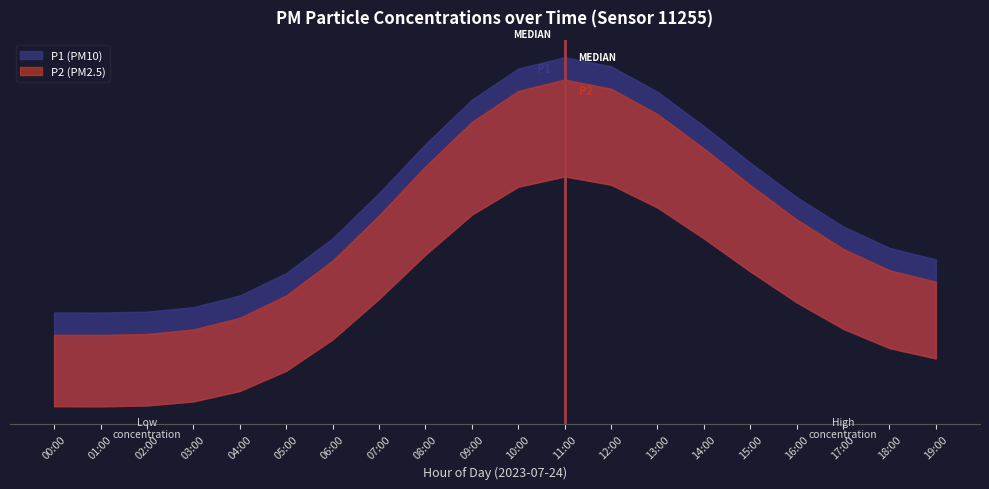

Count the number of categories in the chart.

20